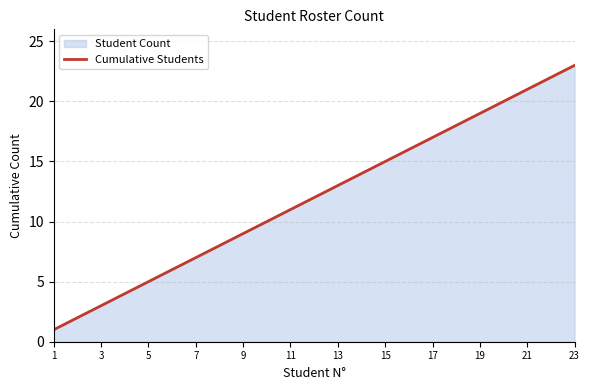

What is the sum of all values?

3600.0